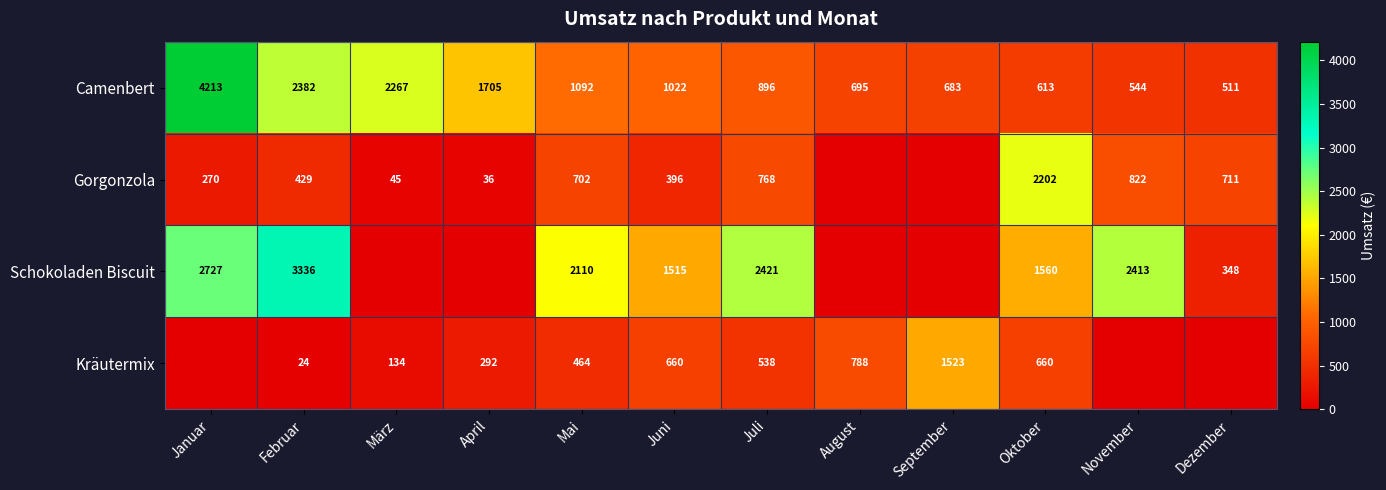

What is the total value across all series at Mai?

4368